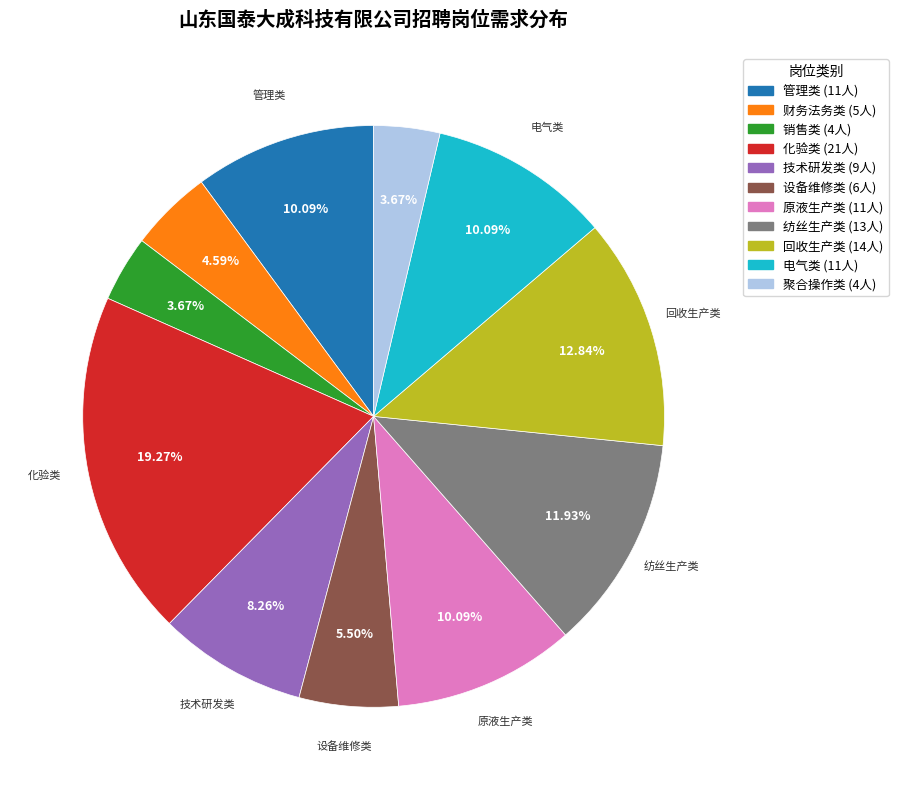

Is there any slice that represents more than half of the pie?

No